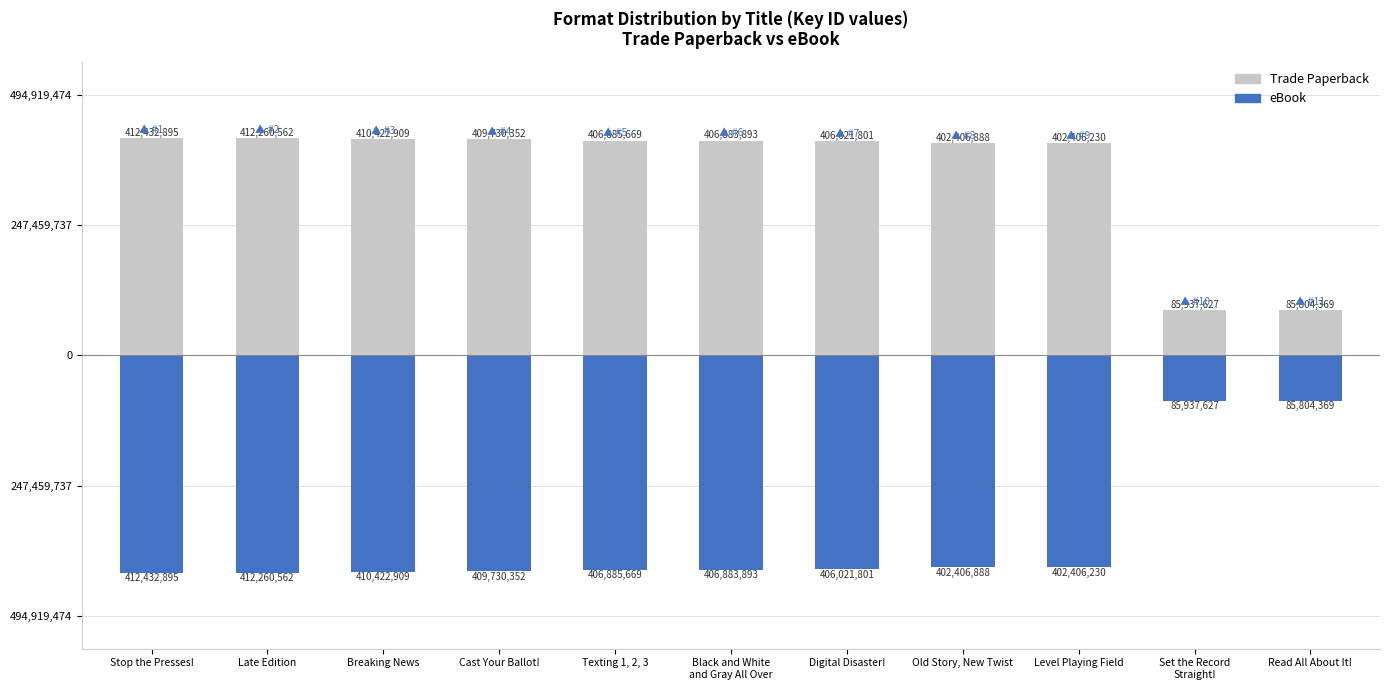

Rank the categories by eBook value from lowest to highest.

Stop the Presses!, Late Edition, Breaking News, Cast Your Ballot!, Texting 1, 2, 3, Black and White
and Gray All Over, Digital Disaster!, Old Story, New Twist, Level Playing Field, Set the Record
Straight!, Read All About It!